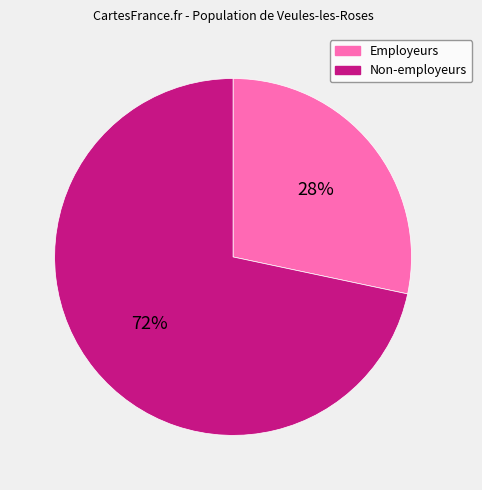

To the nearest percent, what is the average slice percentage?

50%